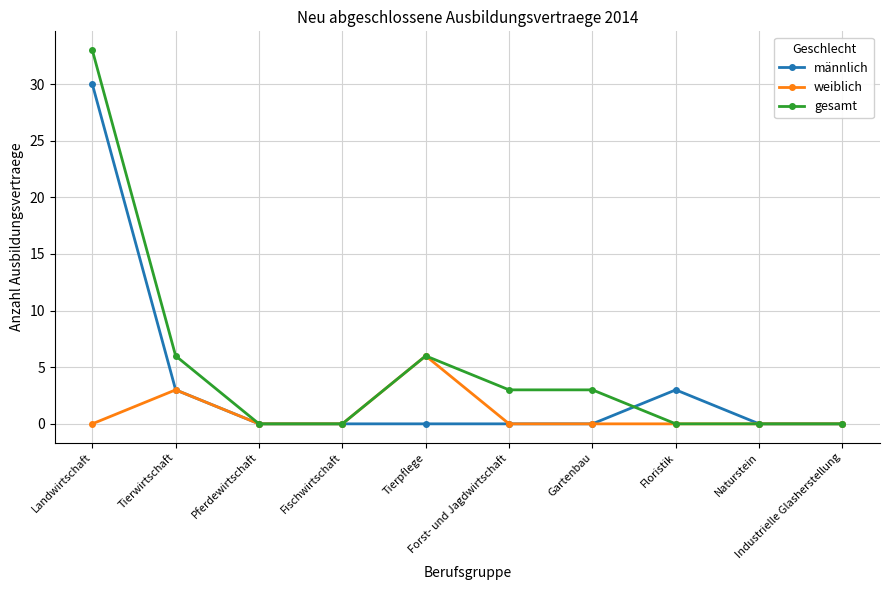

What is the spread (max minus min) of values at Gartenbau?

3